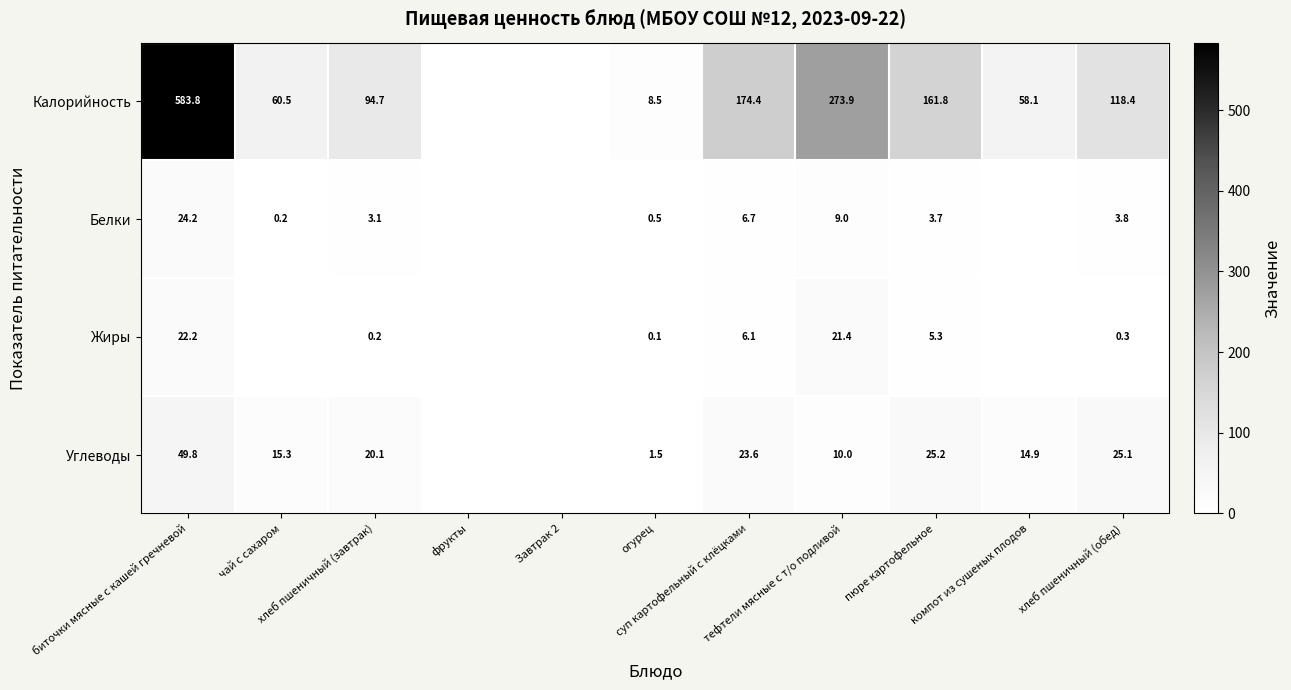

Which category has the lowest value in the Белки series?

фрукты